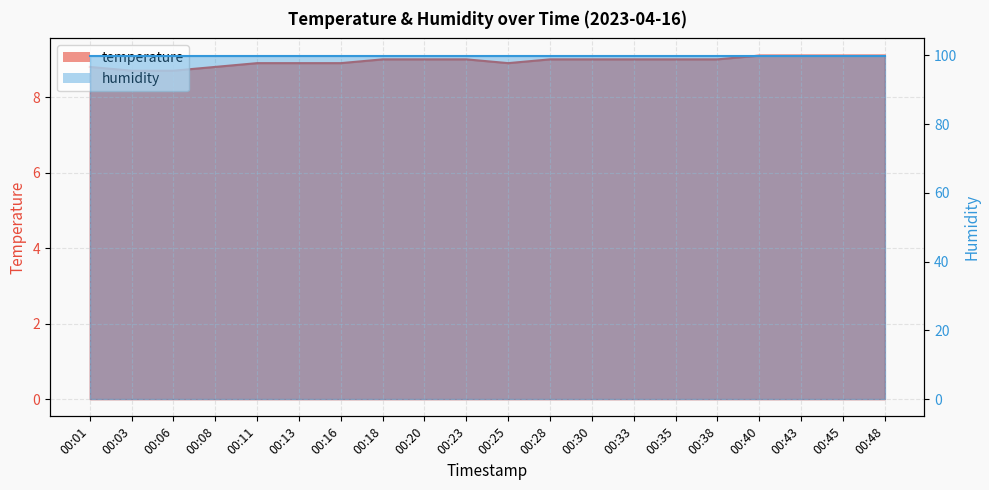

Reading left to right, list all the values displayed in this chart.

00:01=8.8	00:03=8.7	00:06=8.7	00:08=8.8	00:11=8.9	00:13=8.9	00:16=8.9	00:18=9.0	00:20=9.0	00:23=9.0	00:25=8.9	00:28=9.0	00:30=9.0	00:33=9.0	00:35=9.0	00:38=9.0	00:40=9.1	00:43=9.1	00:45=9.1	00:48=9.1